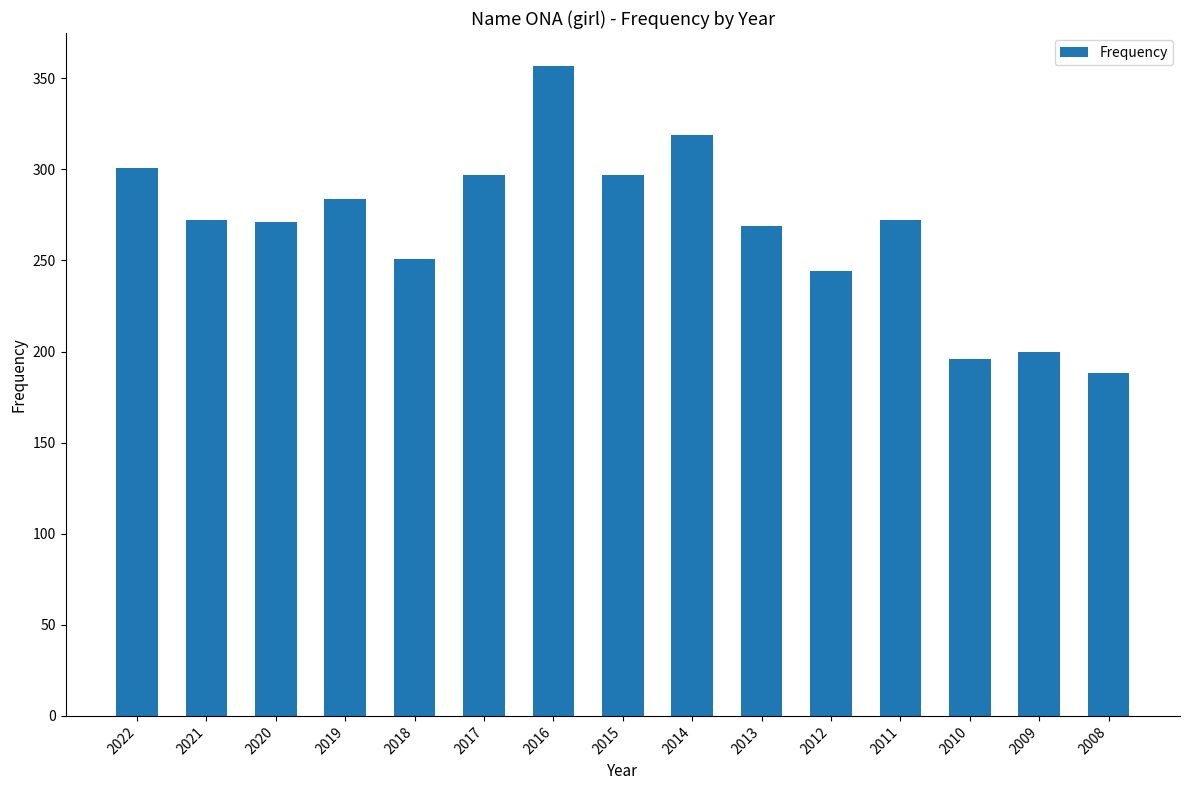

What is the value of the 4th bar from the left?

284